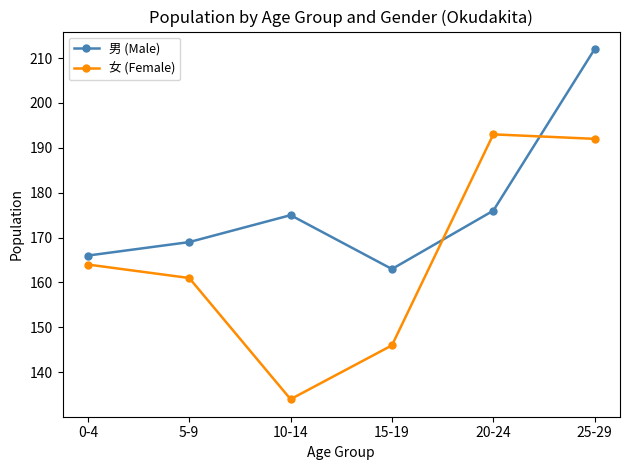

How many values in the 女 (Female) series are below 164?

3